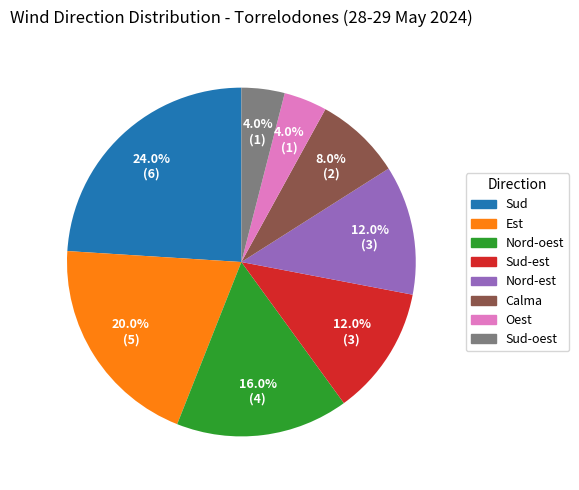

How many segments does this pie chart have?

8